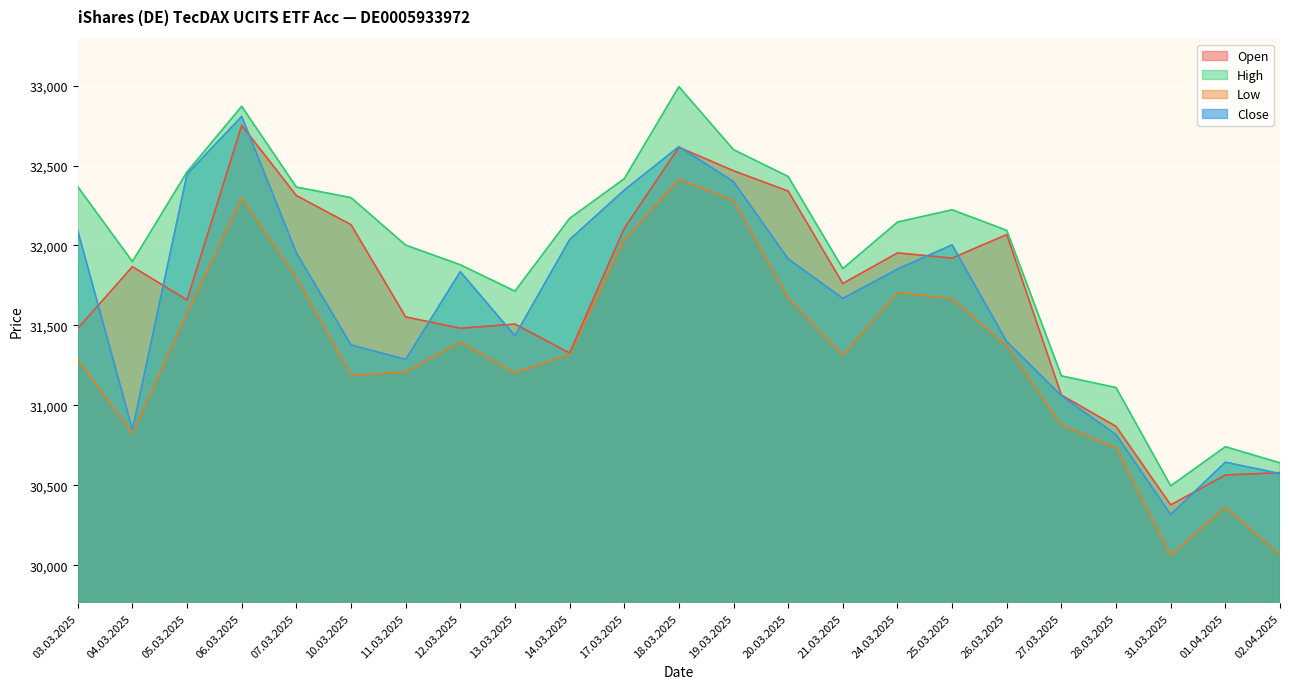

Which category has the highest value across all series?

18.03.2025